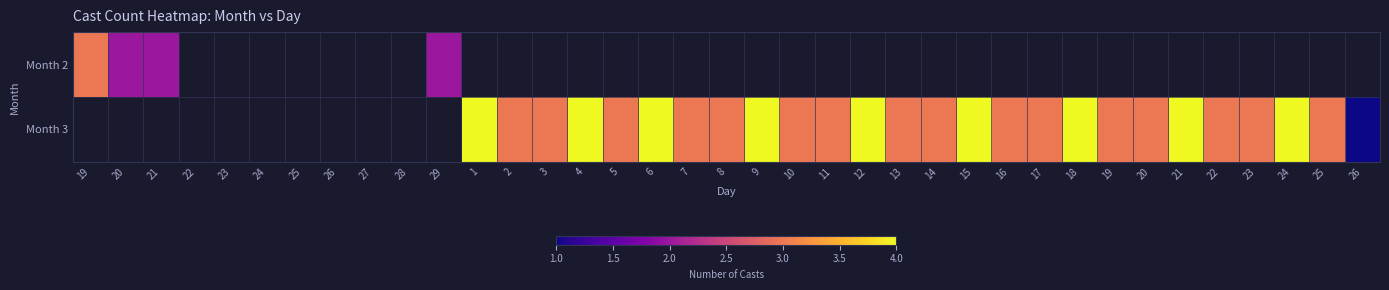

What is the difference between the maximum and minimum values in the Month 2 series?

1.0